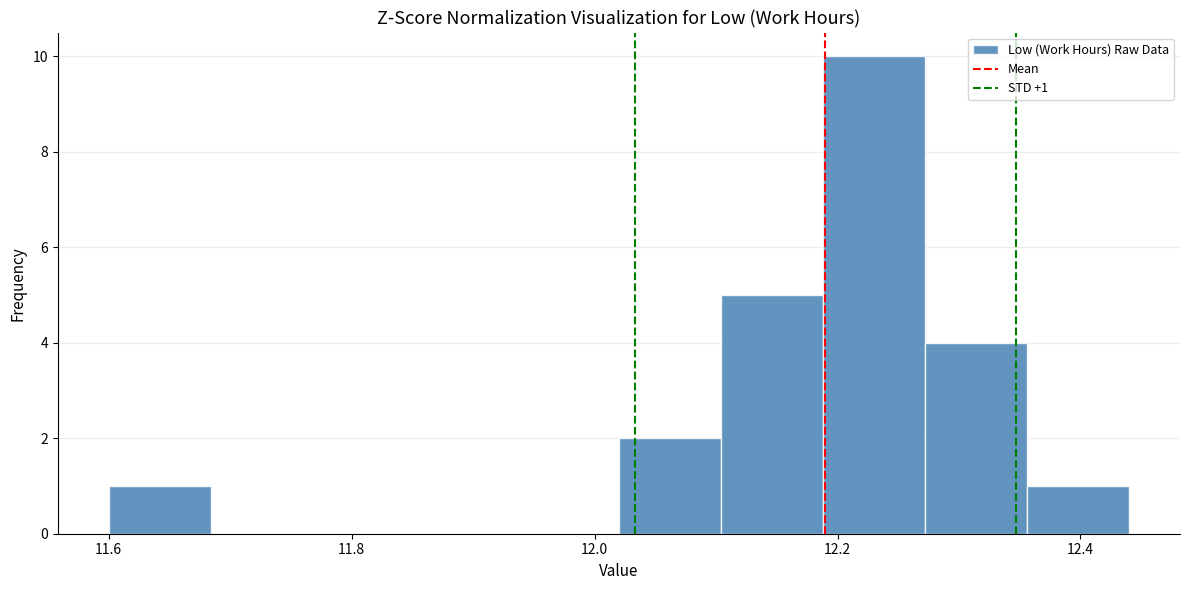

Which range on the x-axis has the tallest bar?

12.188 to 12.272